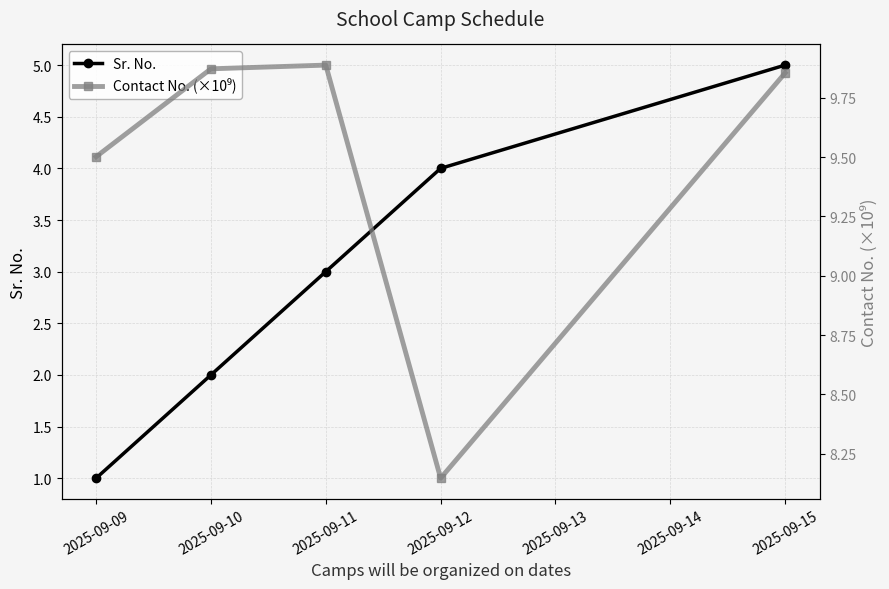

At how many categories does at least one series exceed 1?

5